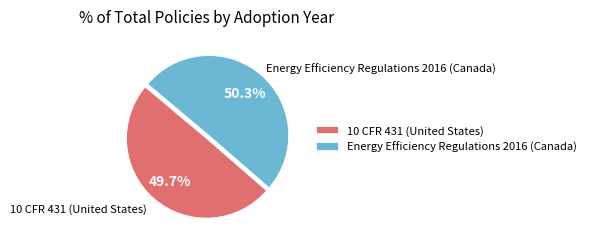

Rank the categories by value from lowest to highest.

10 CFR 431 (United States), Energy Efficiency Regulations 2016 (Canada)